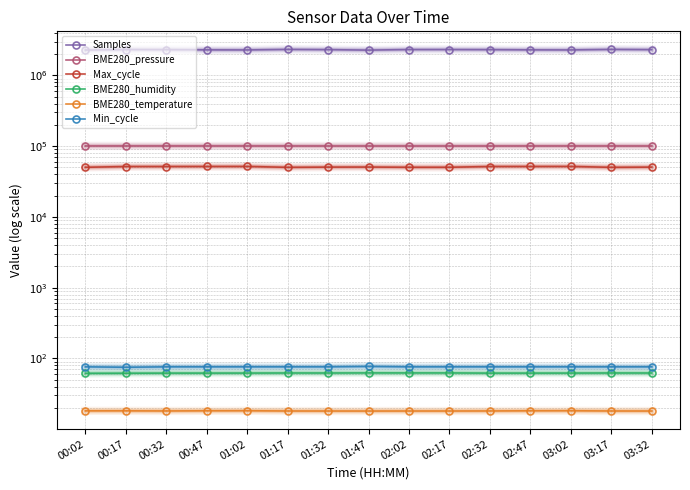

True or false: BME280_pressure has a value of 161810.5 at 00:47.

False